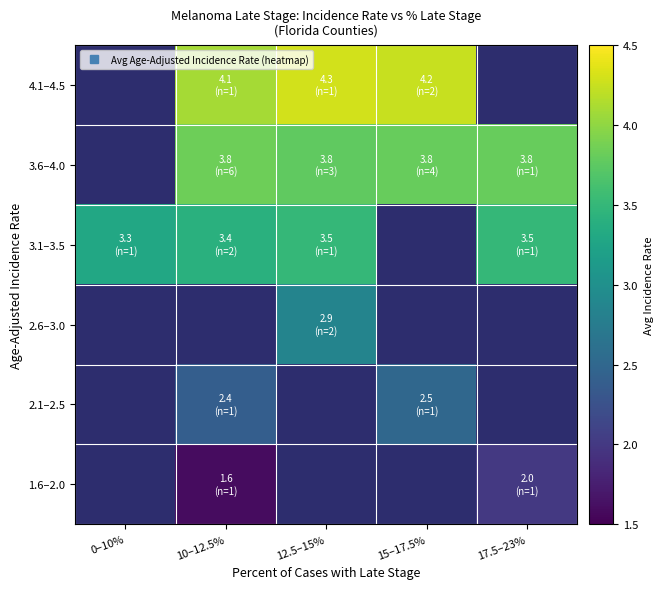

Between 12.5–15% and 15–17.5%, which is larger?

15–17.5%